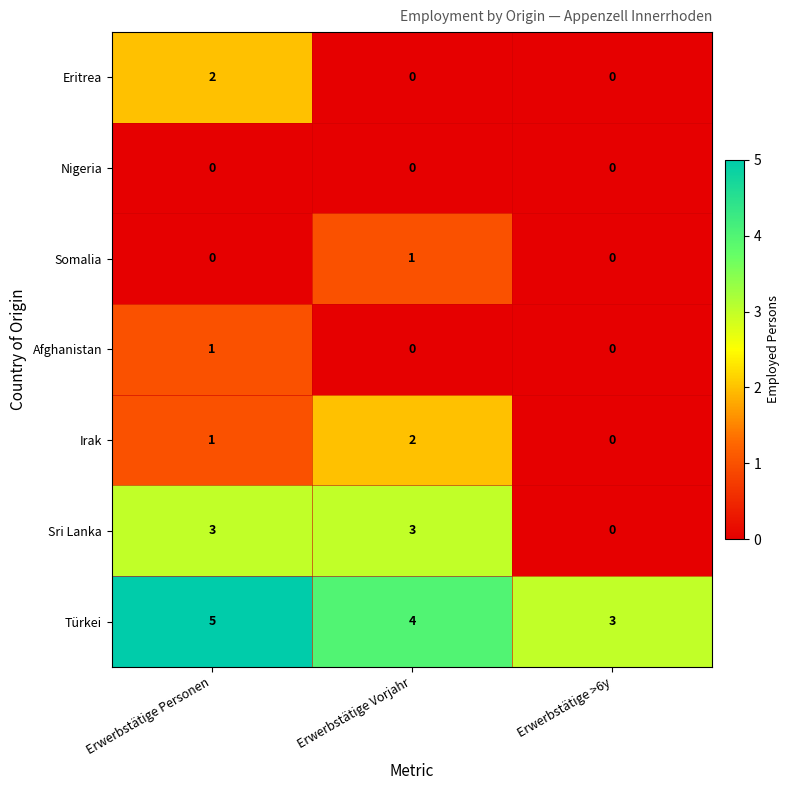

Which series has the largest total across all categories?

Türkei